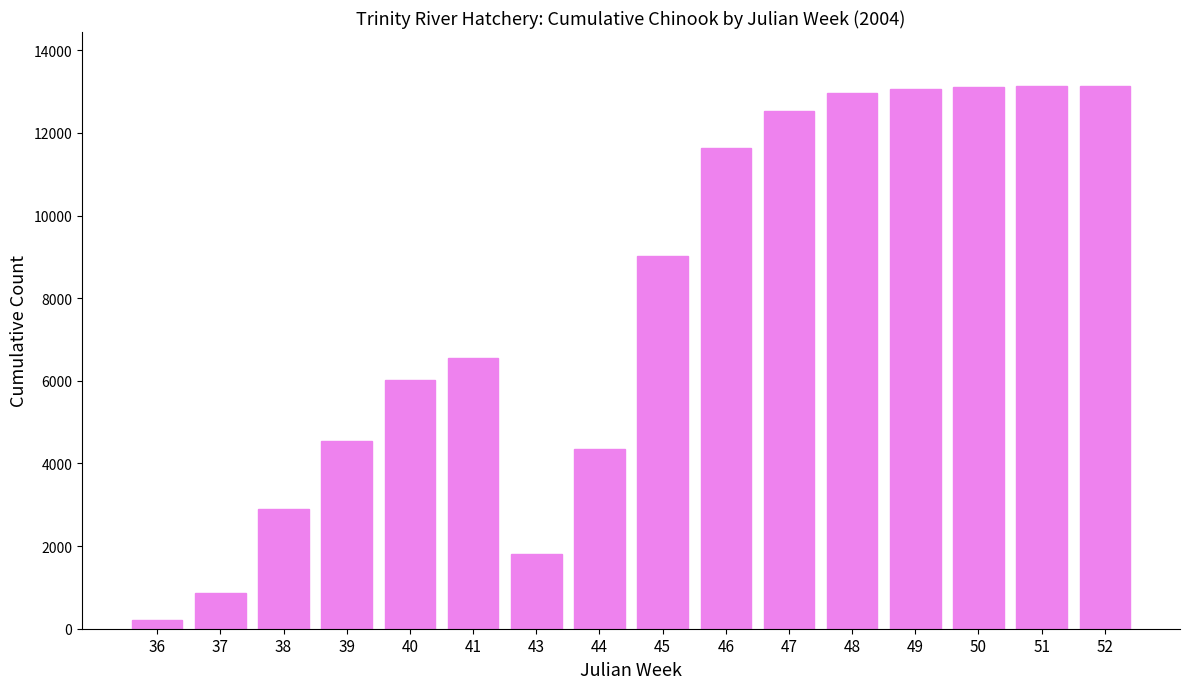

How many bars are there in total?

16